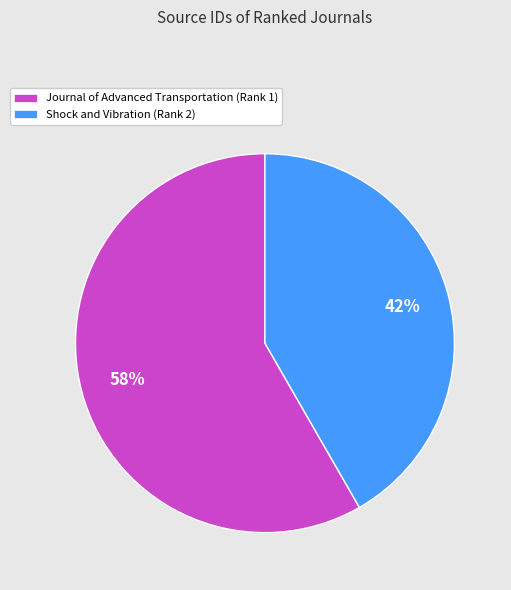

Which slice is the largest?

Journal of Advanced Transportation (Rank 1)